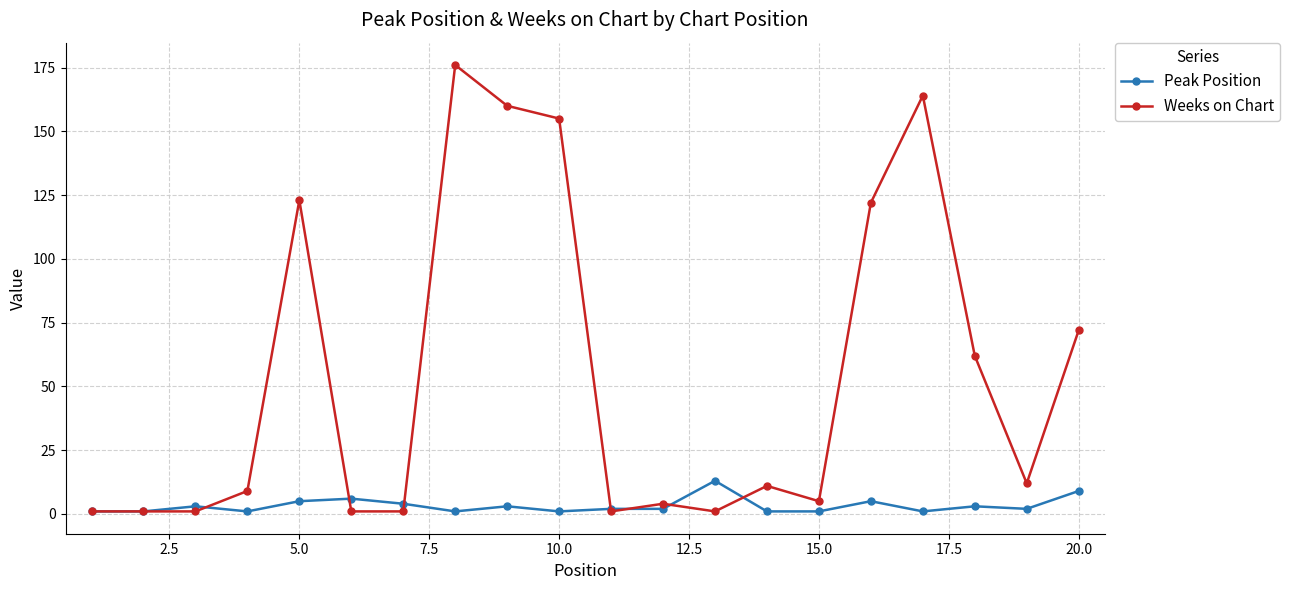

Reading right to left, transcribe all the data shown in this chart.

Peak Position: 9	2	3	1	5	1	1	13	2	2	1	3	1	4	6	5	1	3	1	1
Weeks on Chart: 72	12	62	164	122	5	11	1	4	1	155	160	176	1	1	123	9	1	1	1